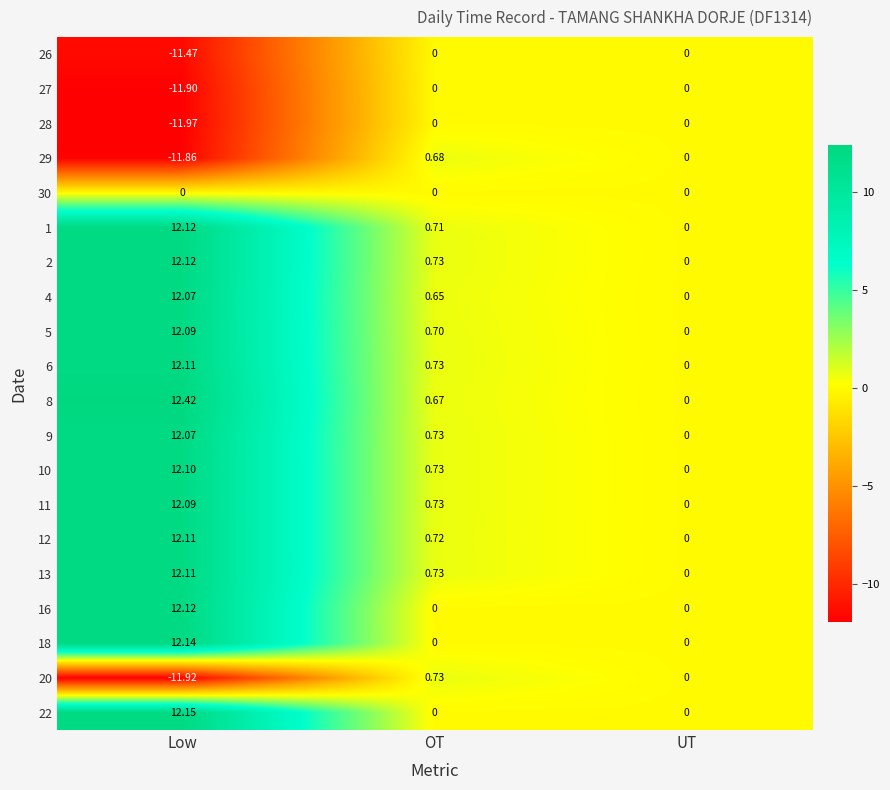

Which series has the widest spread of values?

20